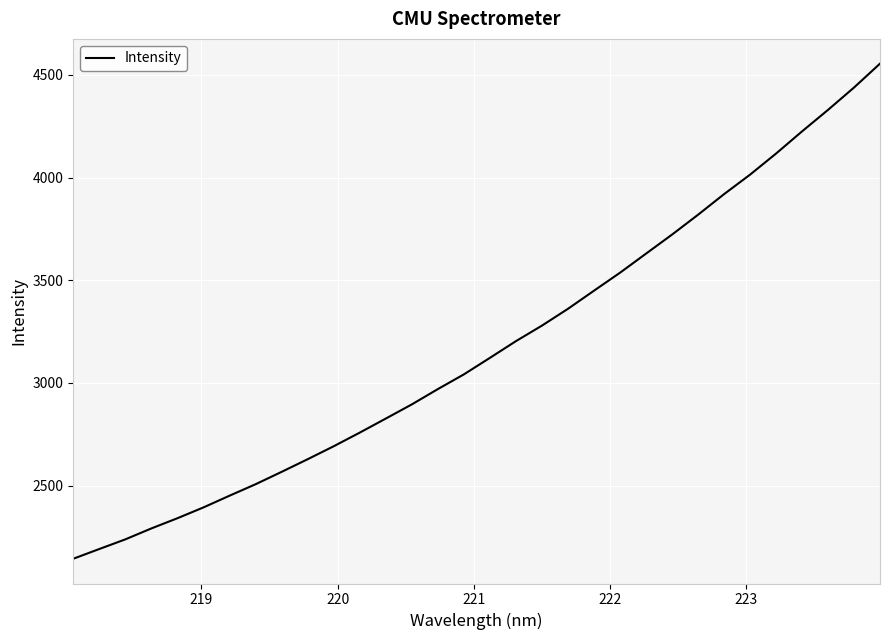

What is the sum of all values?

101650.9